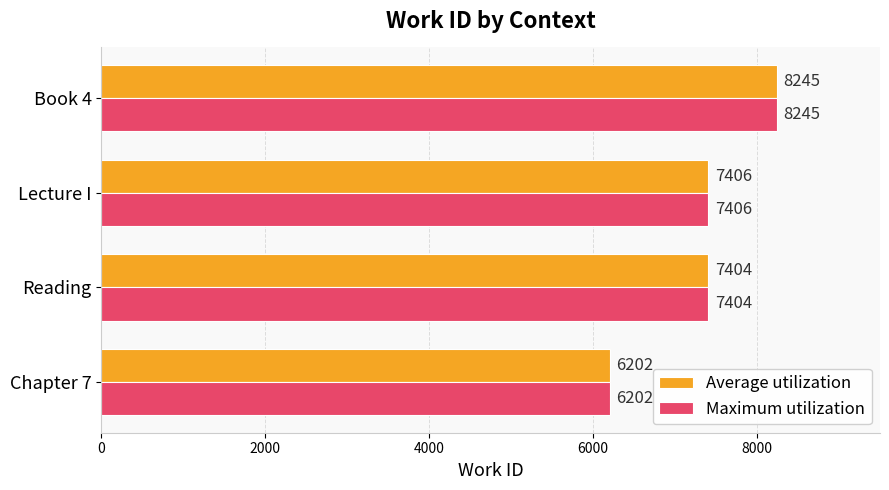

At which label is Average utilization closest to 7223?

Reading